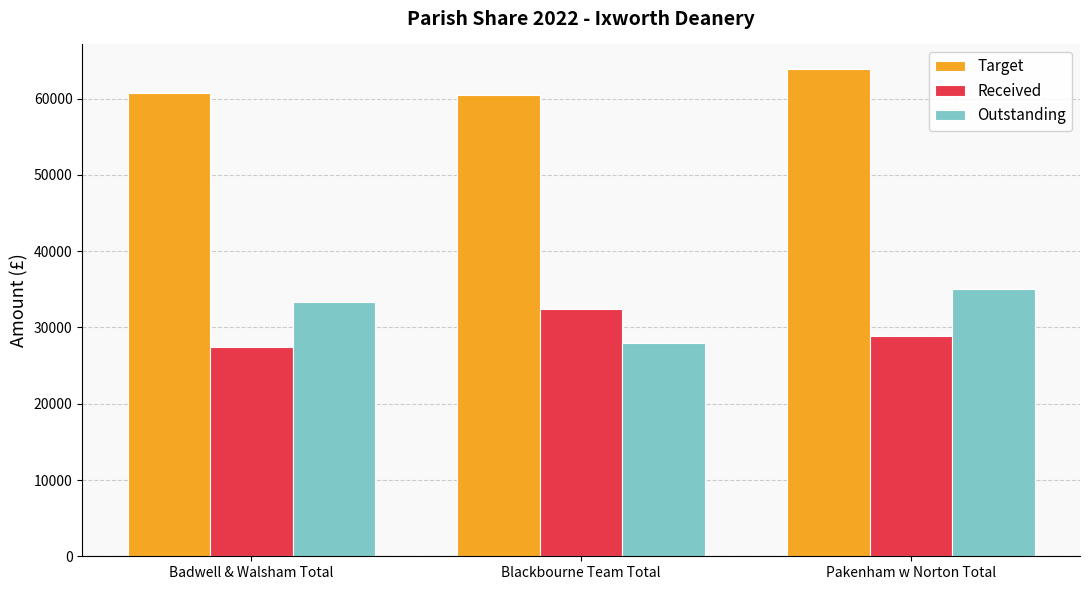

The Received series shows 20180 at Pakenham w Norton Total. True or false?

False